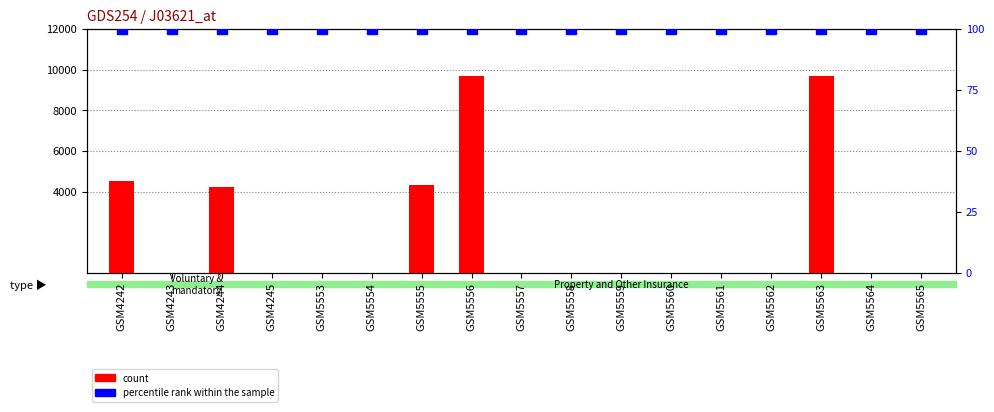

List the series in order of their overall mean, highest first.

count, percentile rank within the sample